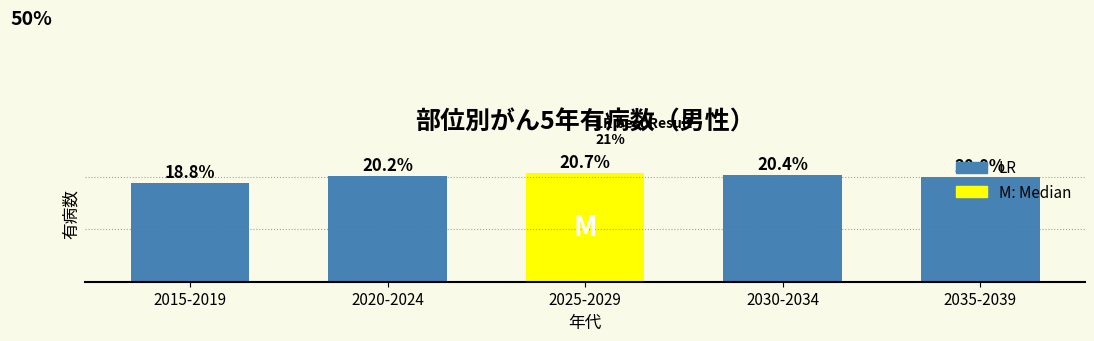

At which category does the chart reach its peak across all series?

2025-2029